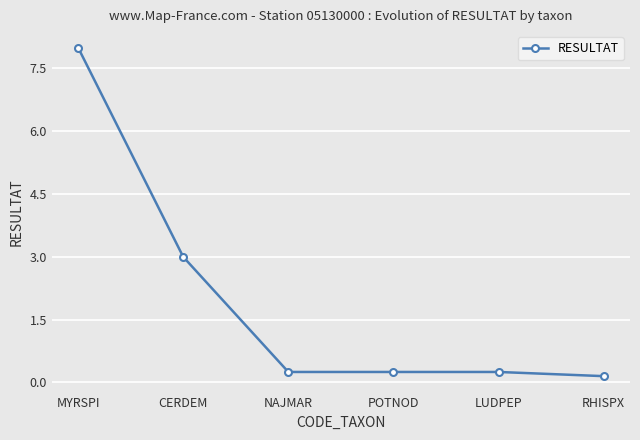

At which category does the chart reach its peak across all series?

MYRSPI